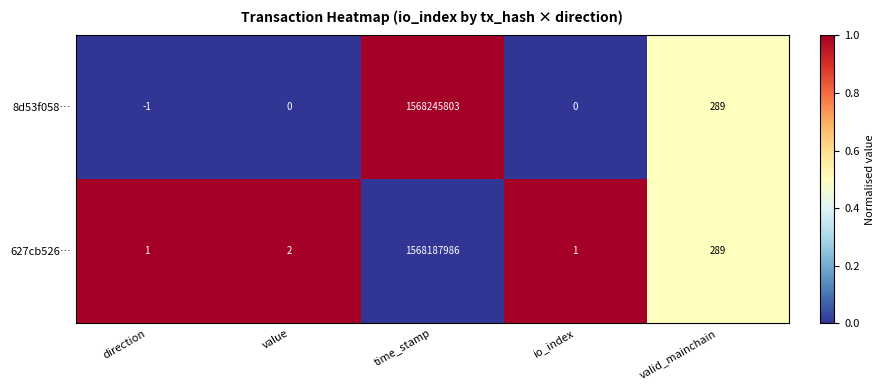

At which category is the sum across all series the highest?

time_stamp